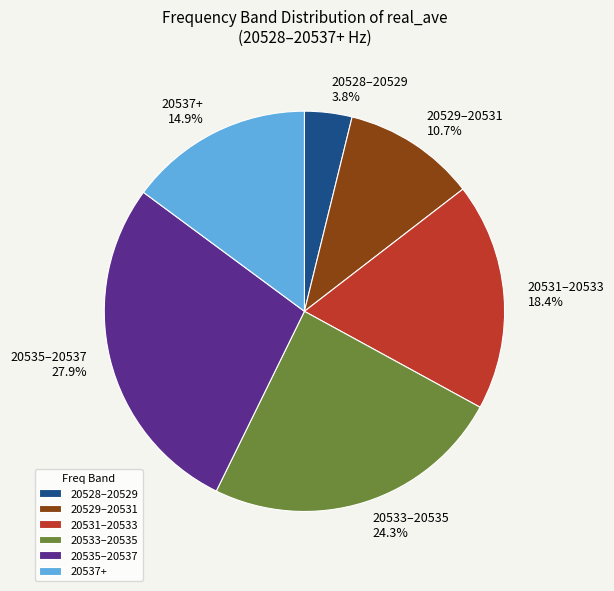

Is the sum of 20537+ and 20531–20533 greater than half?

No